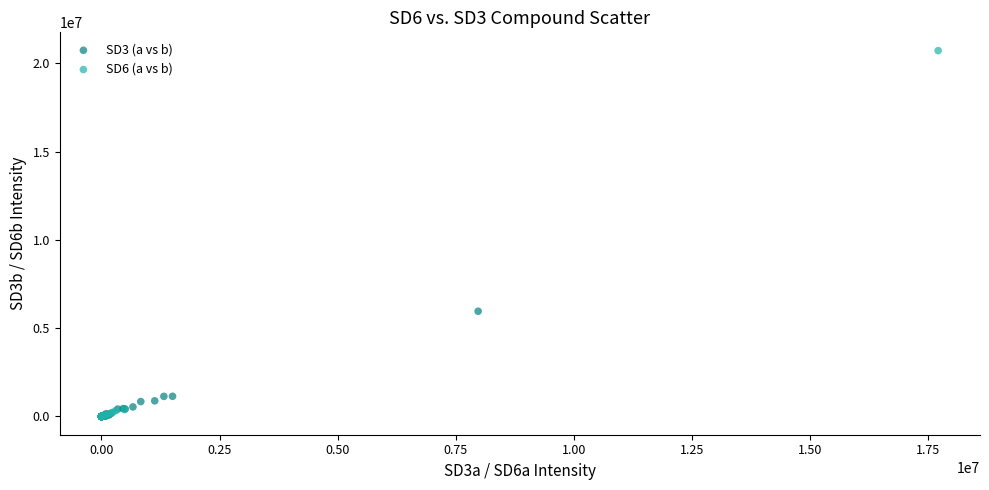

Which series has the largest Y range (max minus min)?

SD6 (a vs b)